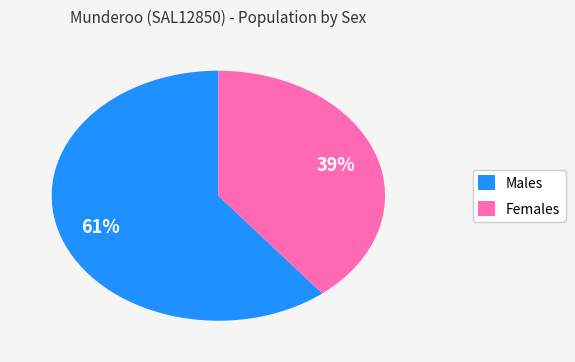

Count the number of slices in the pie.

2